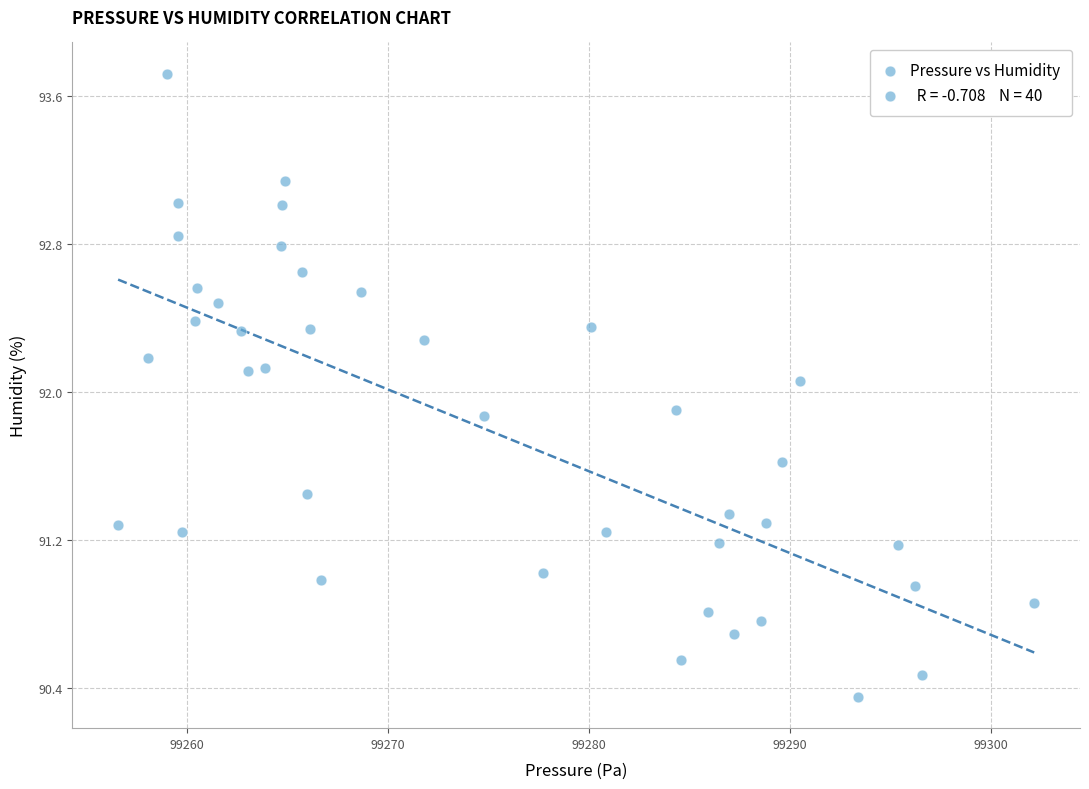

What is the range of X values (max minus min)?

45.6